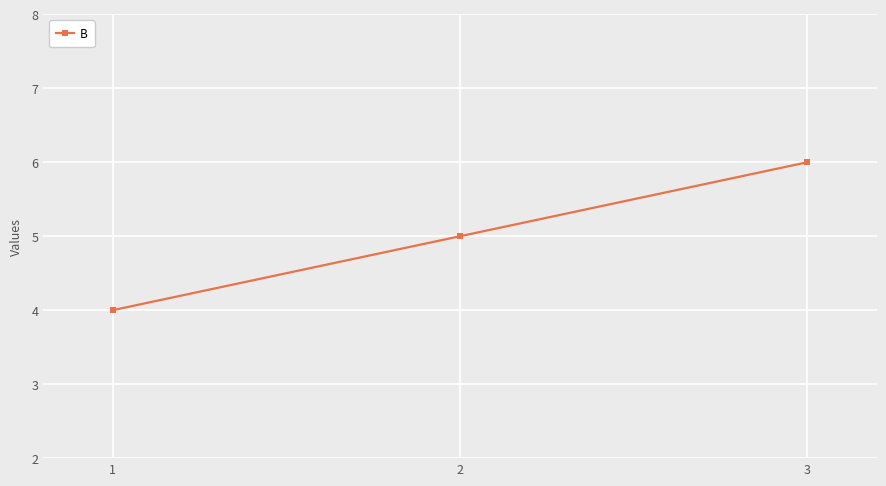

List the labels in order of value, smallest first.

1, 2, 3